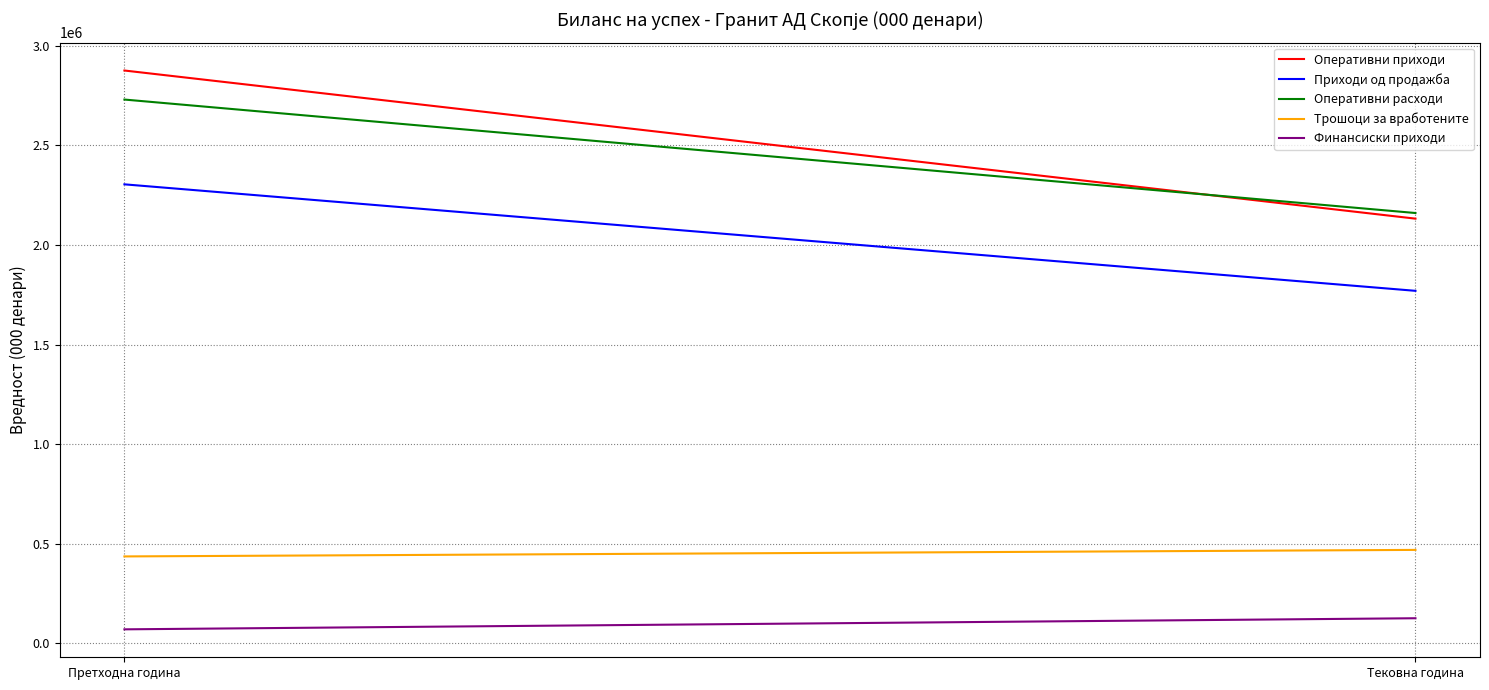

At how many categories does at least one series exceed 2851089?

1